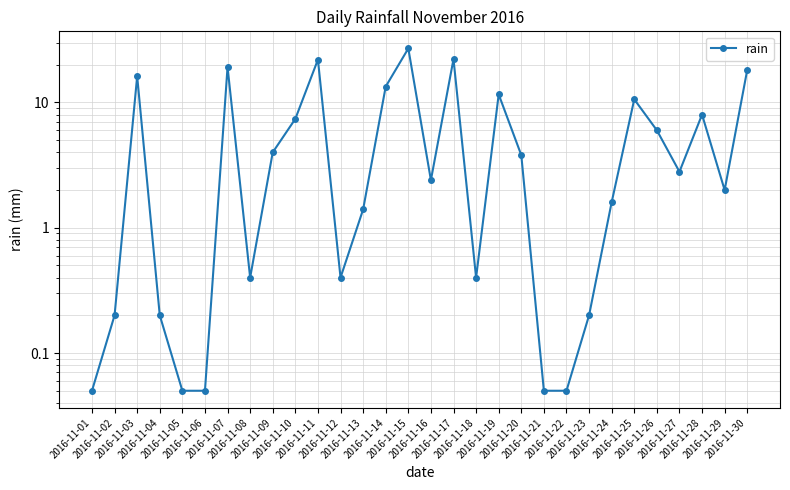

What is the change in value from 2016-11-06 to 2016-11-27?

+2.8